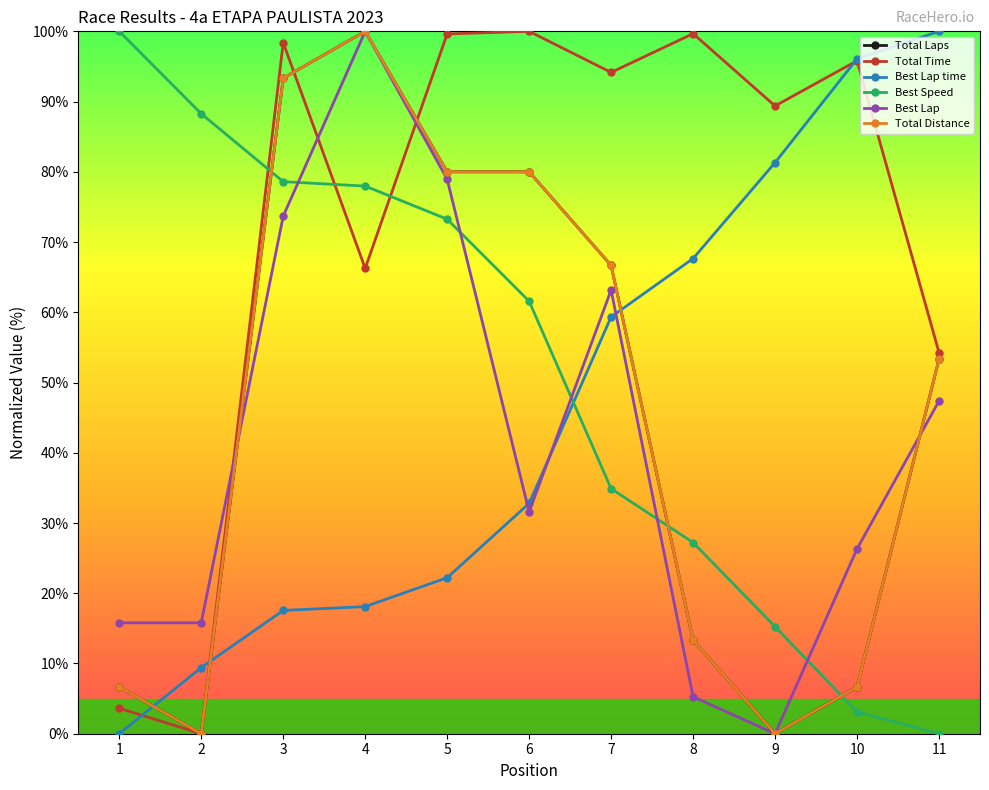

Does the chart have visible grid lines?

No